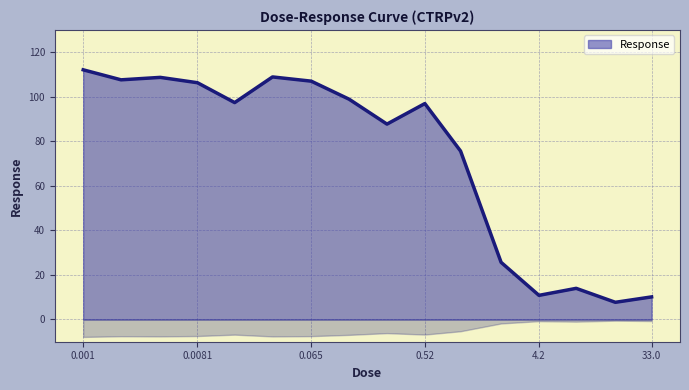

What is the maximum value shown in the chart?

112.1